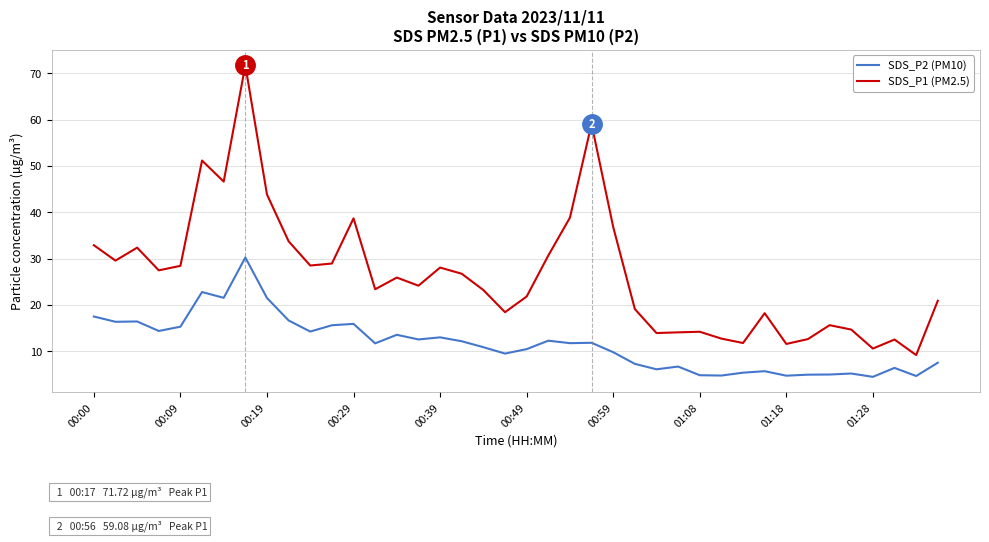

In SDS_P2 (PM10), how many points are higher than both neighbors (excluding endpoints)?

12